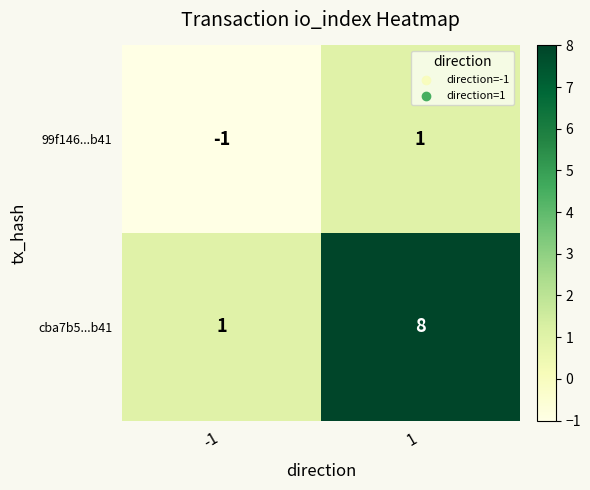

What is the minimum value shown in the chart?

-1